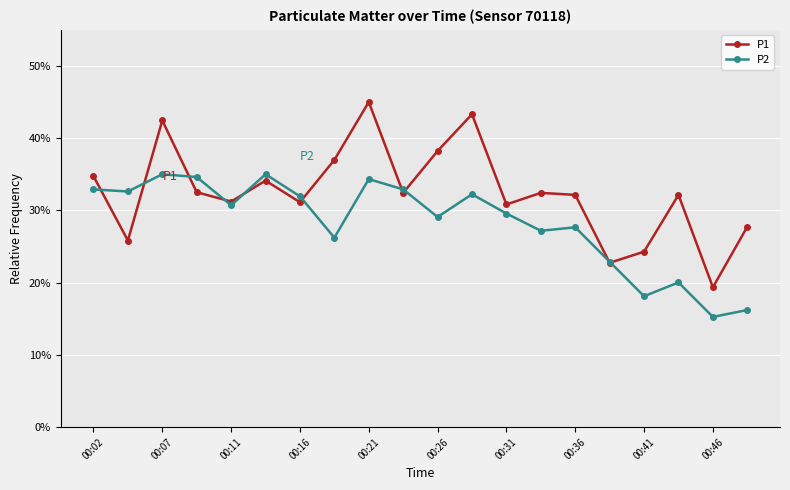

How many lines are shown in the chart?

2